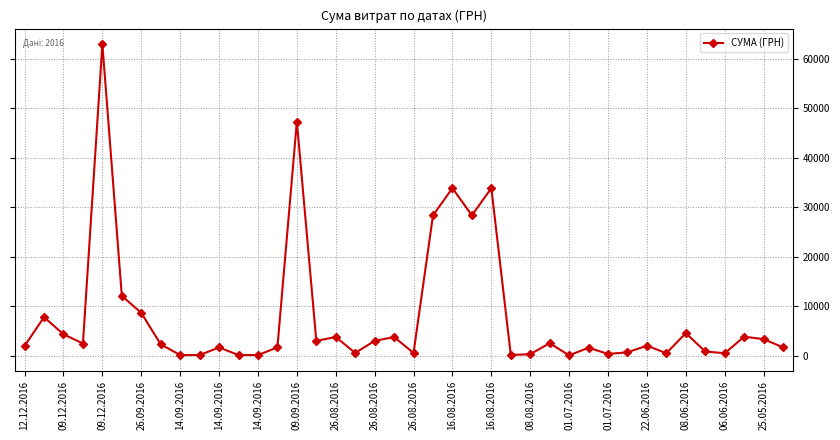

What is the maximum value shown in the chart?

63015.0